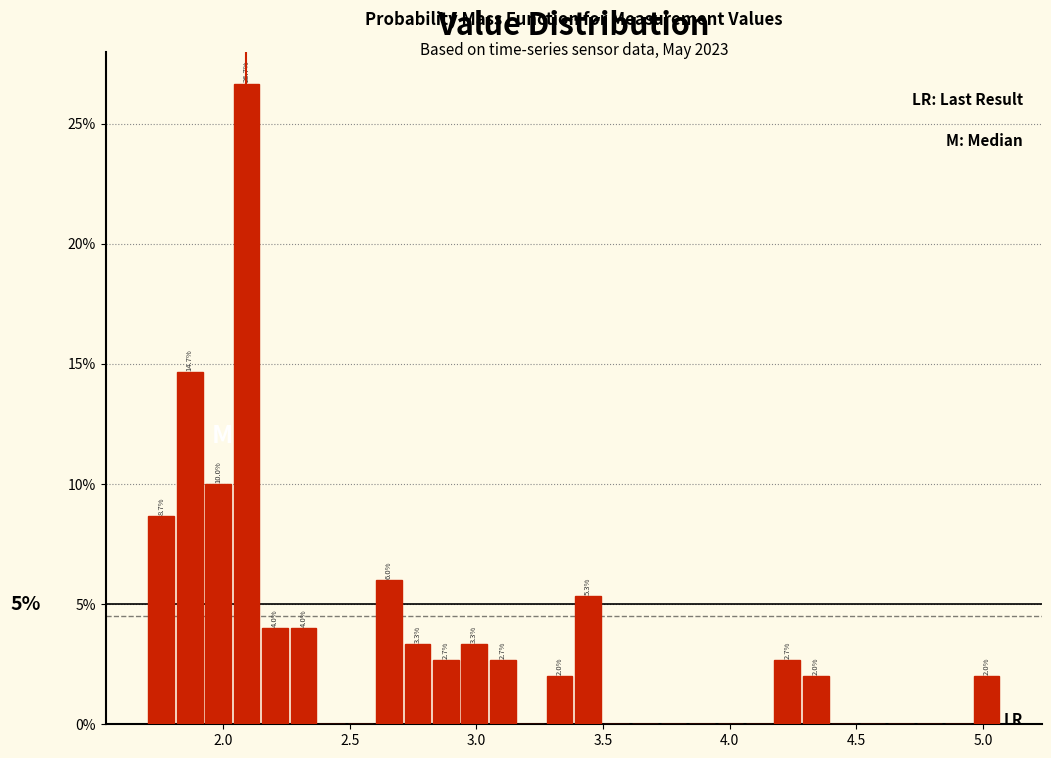

Read against the x-axis, roughly where is the centre of the tallest bar?

2.10